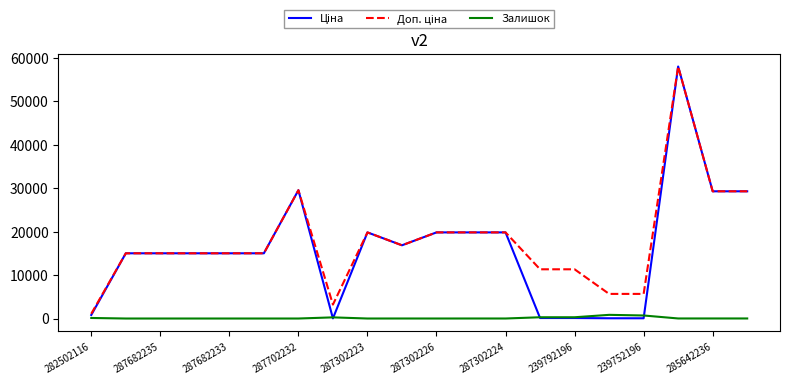

What is the maximum value shown in the chart?

58037.0